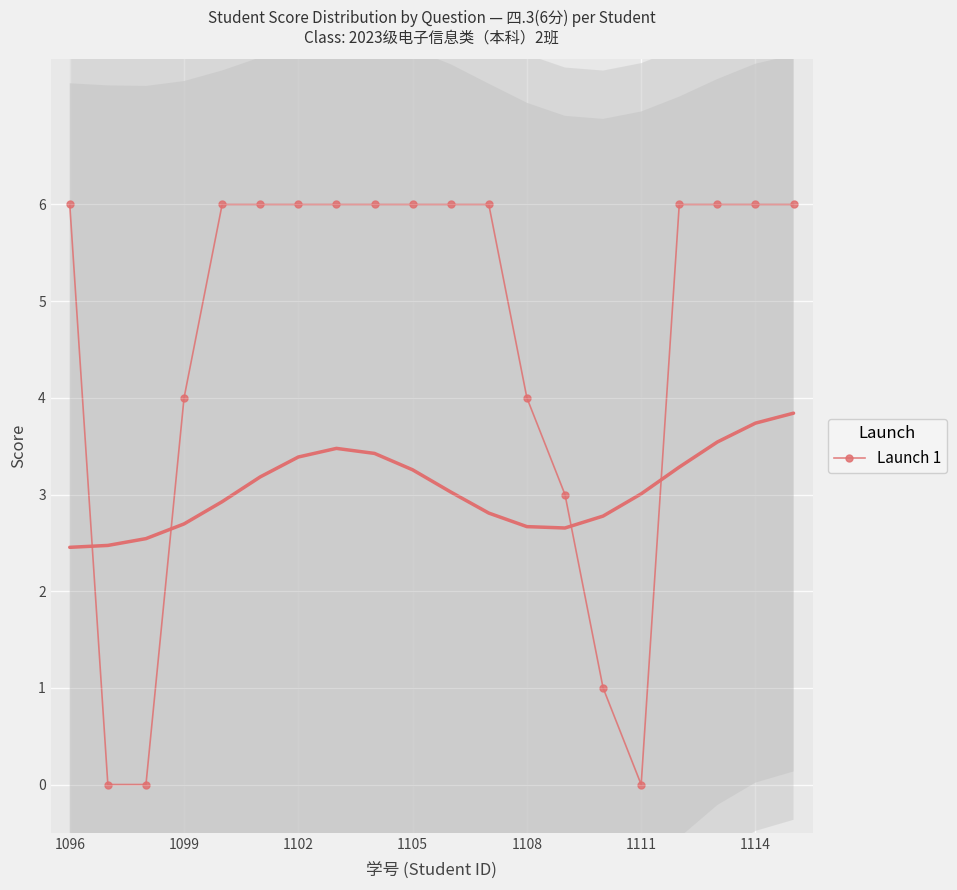

The value of Launch 1 at 1111 is 0. True or false?

True